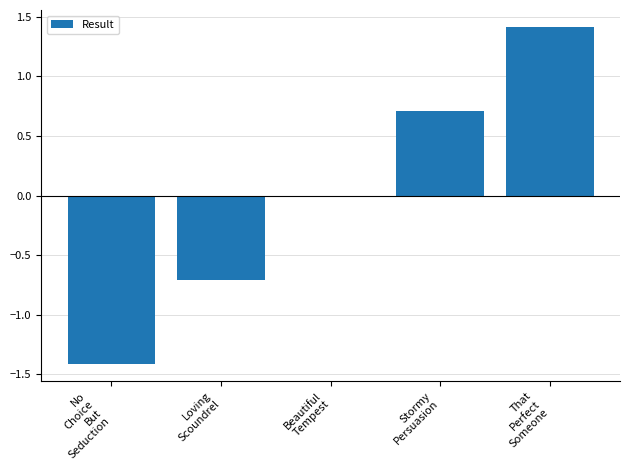

Reading left to right, extract all data points from this chart.

No
Choice
But
Seduction=-1.4	Loving
Scoundrel=-0.7	Beautiful
Tempest=0.0	Stormy
Persuasion=0.7	That
Perfect
Someone=1.4